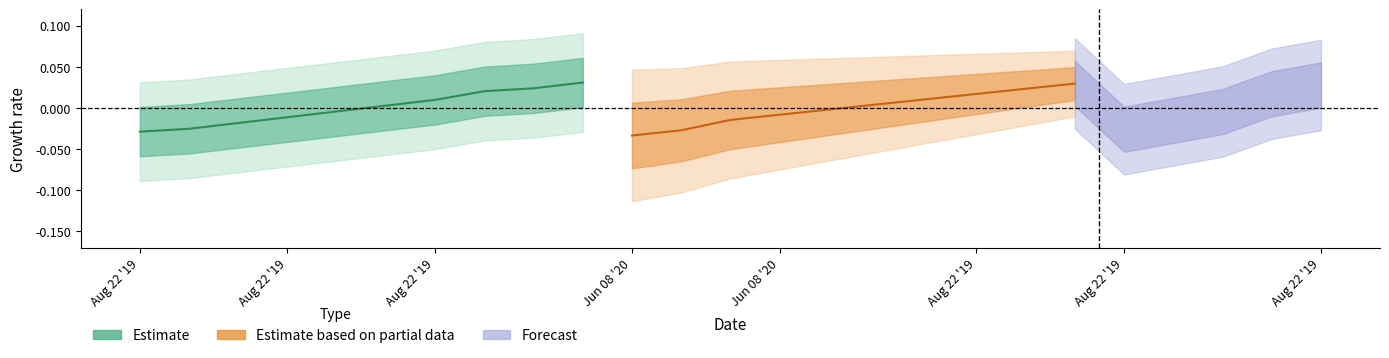

Between Aug 22 '19 and Jun 08 '20, which series saw the biggest shift?

Estimate